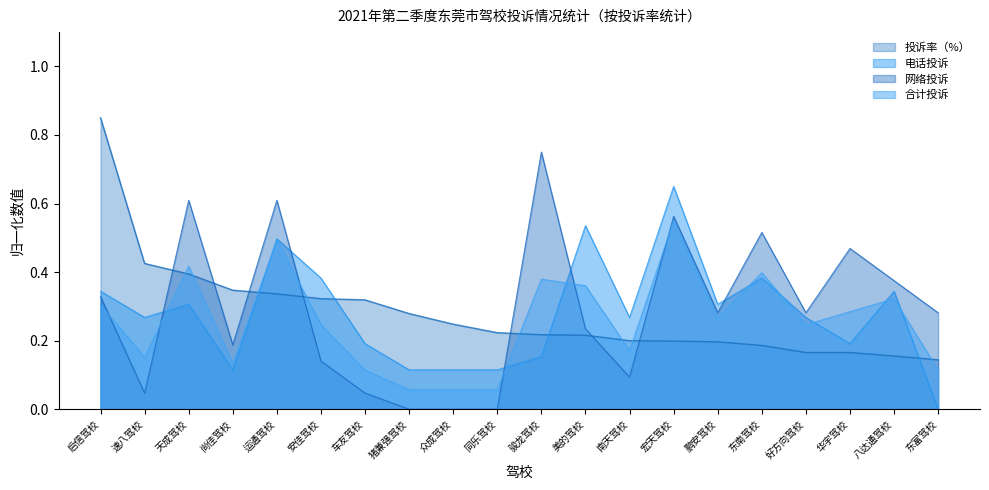

Reading left to right, what are all the values shown in this chart?

投诉率（%）: 0.8	0.4	0.4	0.3	0.3	0.3	0.3	0.3	0.2	0.2	0.2	0.2	0.2	0.2	0.2	0.2	0.2	0.2	0.2	0.1
电话投诉: 0.3	0.3	0.3	0.1	0.5	0.4	0.2	0.1	0.1	0.1	0.2	0.5	0.3	0.6	0.3	0.4	0.3	0.2	0.3	0.0
网络投诉: 0.3	0.0	0.6	0.2	0.6	0.1	0.0	0.0	0.0	0.0	0.7	0.2	0.1	0.6	0.3	0.5	0.3	0.5	0.4	0.3
合计投诉: 0.3	0.2	0.4	0.1	0.5	0.2	0.1	0.1	0.1	0.1	0.4	0.4	0.2	0.5	0.3	0.4	0.2	0.3	0.3	0.1